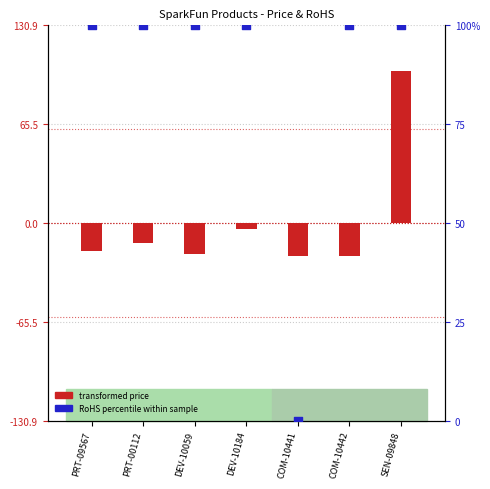

Which series has the largest Y range (max minus min)?

transformed price